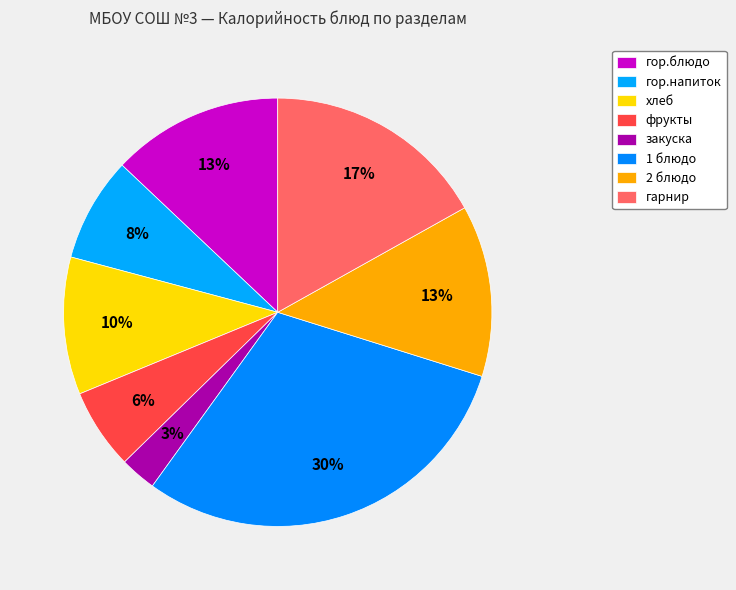

How many segments does this pie chart have?

8